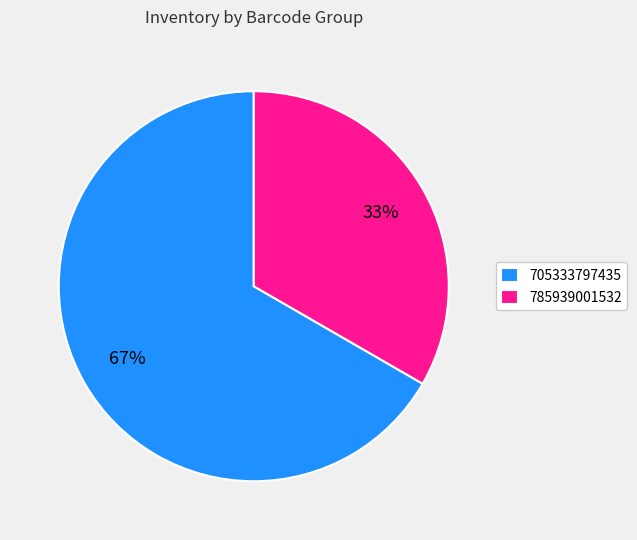

To the nearest percent, what is the combined percentage of 785939001532 and 705333797435?

100%